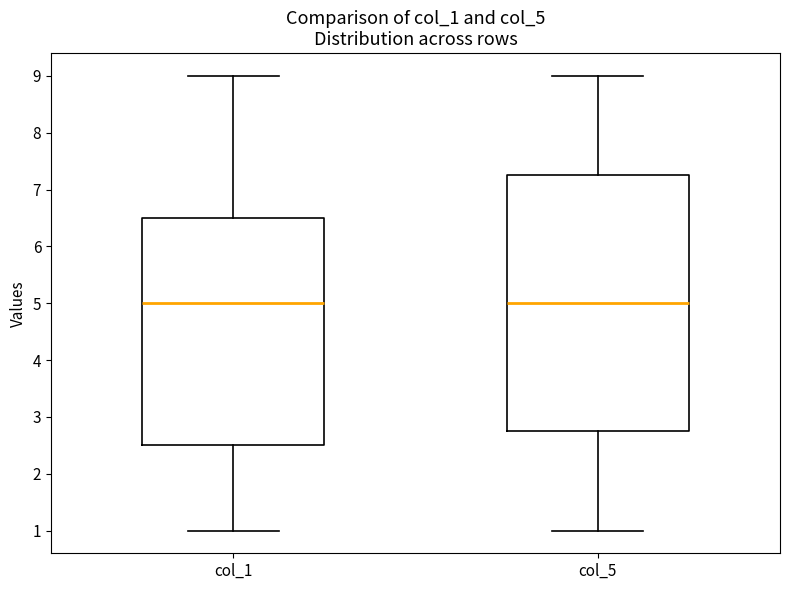

Reading left to right, transcribe this box plot: for each box, give where its median line is, the range the box spans, and where its two whiskers end, as read against the y-axis. The values are not printed on the chart, so give them approximately, as read against the axis.

col_1: median 5.0, box 2.5 to 6.5, whiskers 1.0 to 9.0
col_5: median 5.0, box 2.8 to 7.3, whiskers 1.0 to 9.0